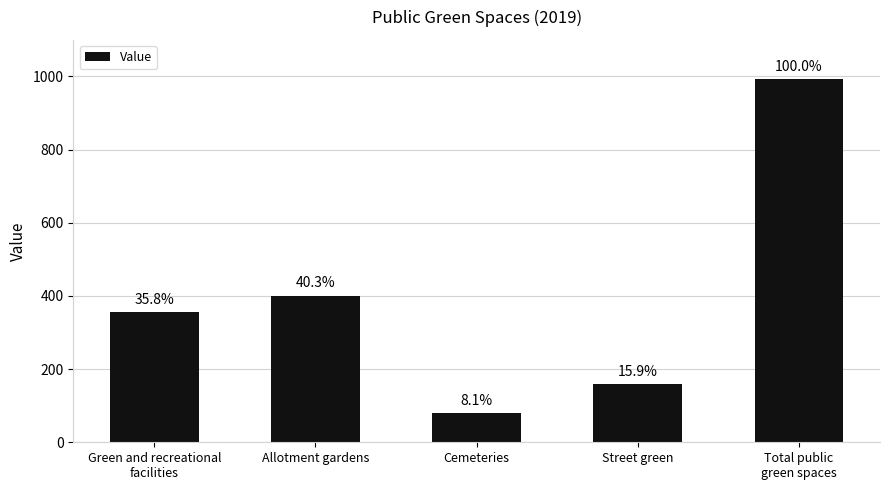

At which label is the value closest to 536?

Allotment gardens